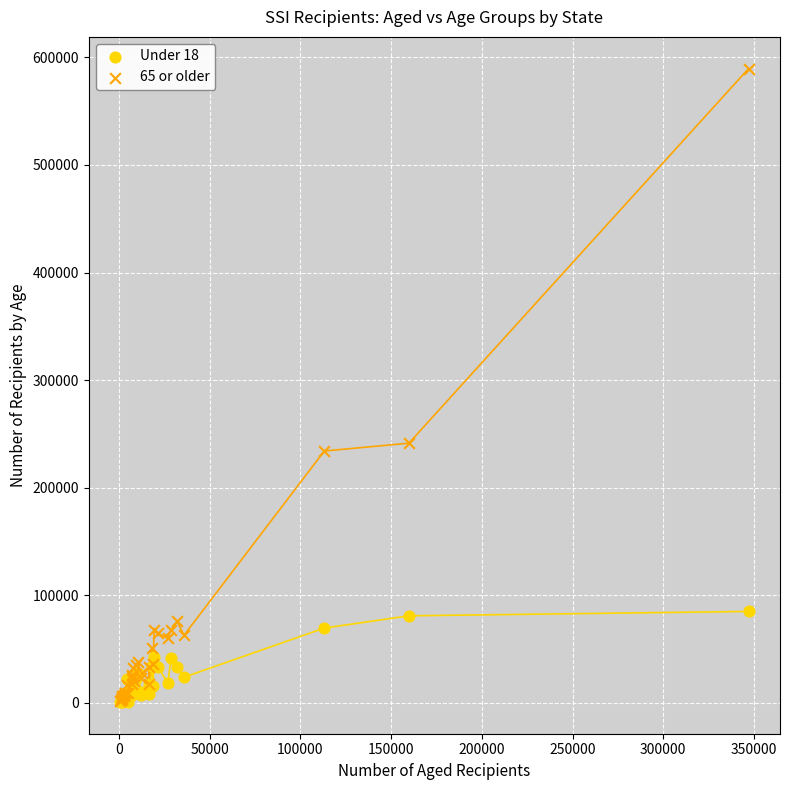

Which series reaches the maximum Y coordinate?

65 or older